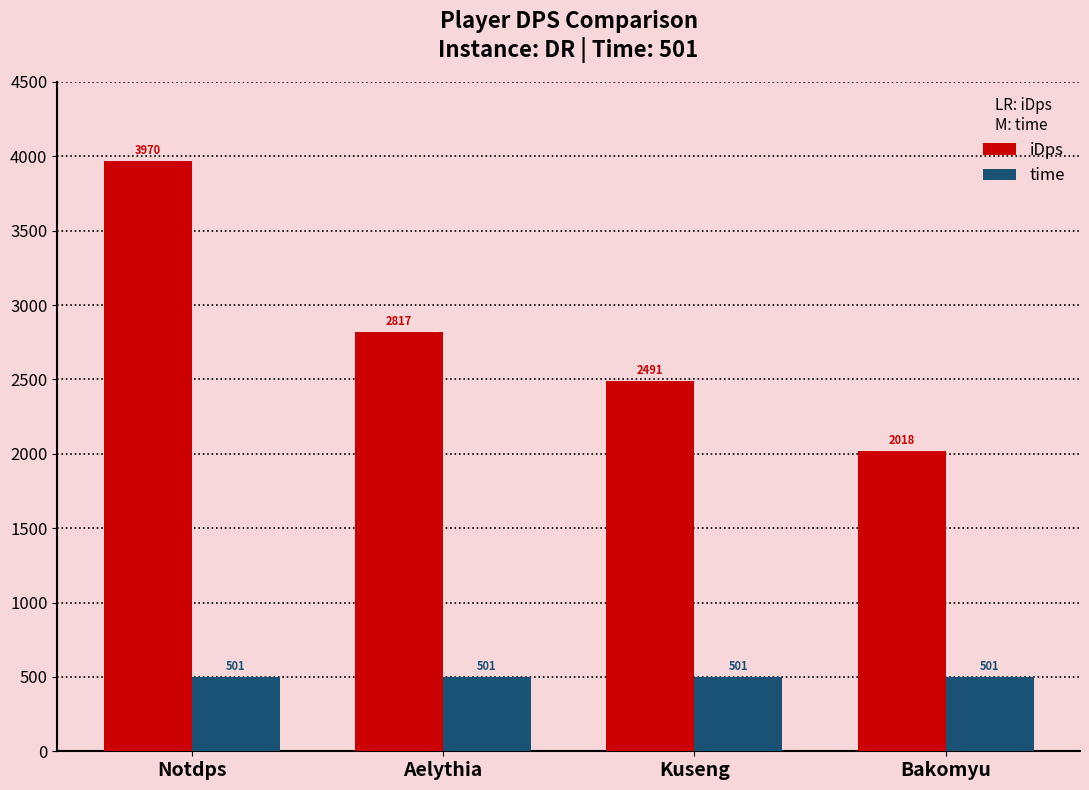

What is the spread (max minus min) of values at Aelythia?

2315.6